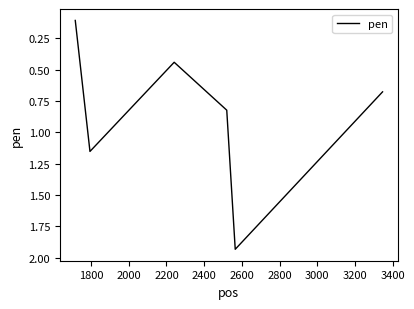

What is the difference between the maximum and minimum values?

1.8